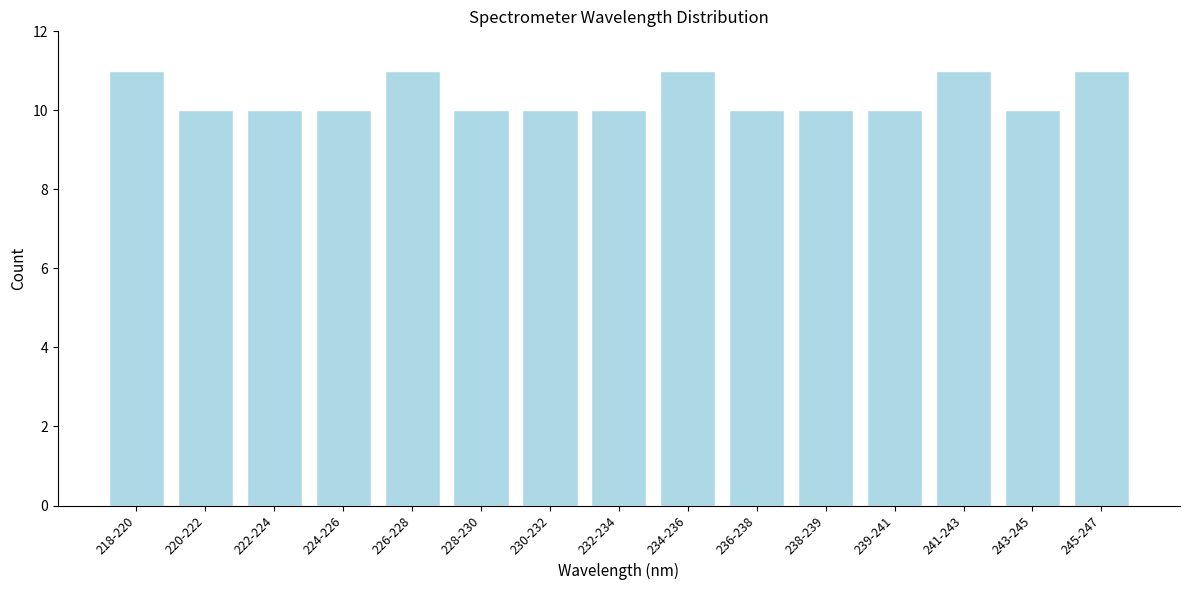

Reading right to left, list all the values displayed in this chart.

245-247=11	243-245=10	241-243=11	239-241=10	238-239=10	236-238=10	234-236=11	232-234=10	230-232=10	228-230=10	226-228=11	224-226=10	222-224=10	220-222=10	218-220=11